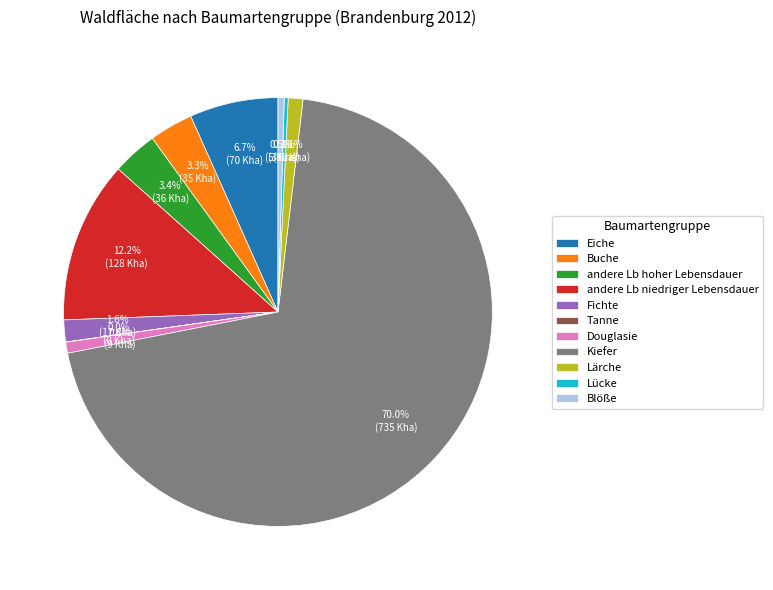

Which category accounts for the majority?

Kiefer